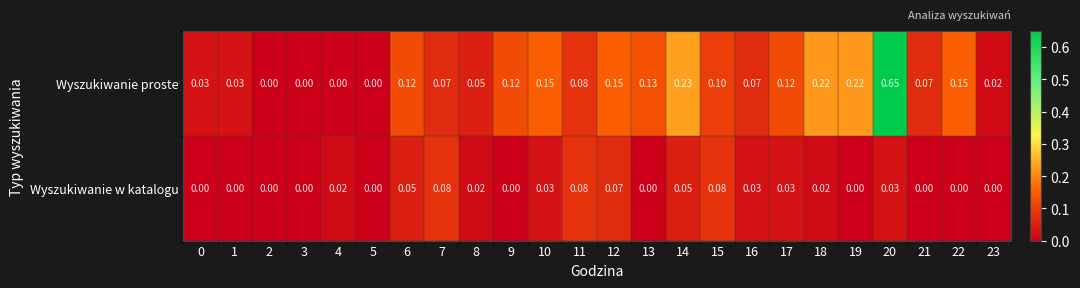

Rank the series by their average value, from lowest to highest.

Wyszukiwanie w katalogu, Wyszukiwanie proste